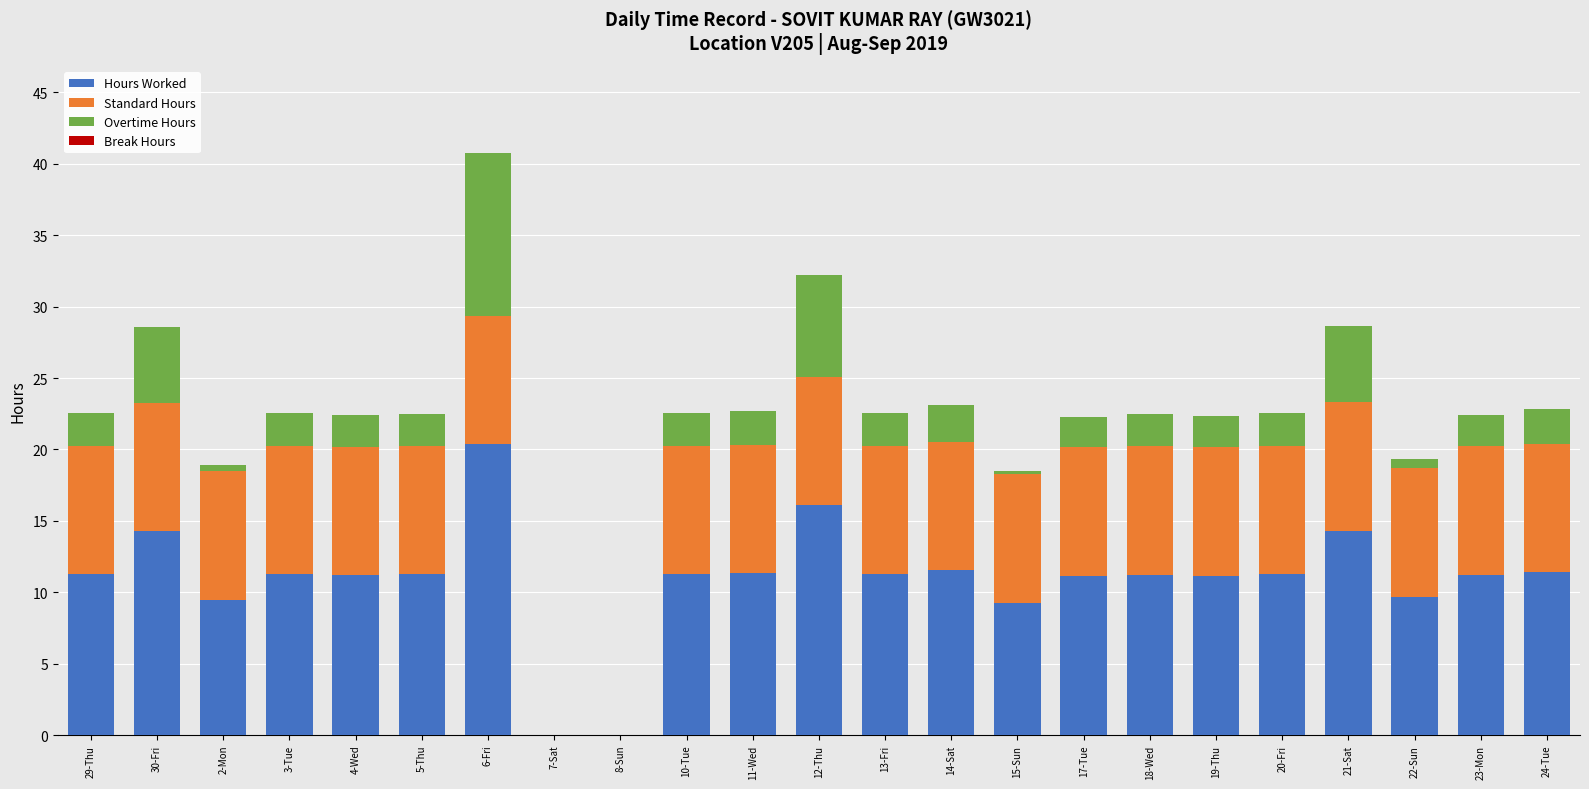

The Hours Worked series shows 0.0 at 7-Sat. True or false?

True